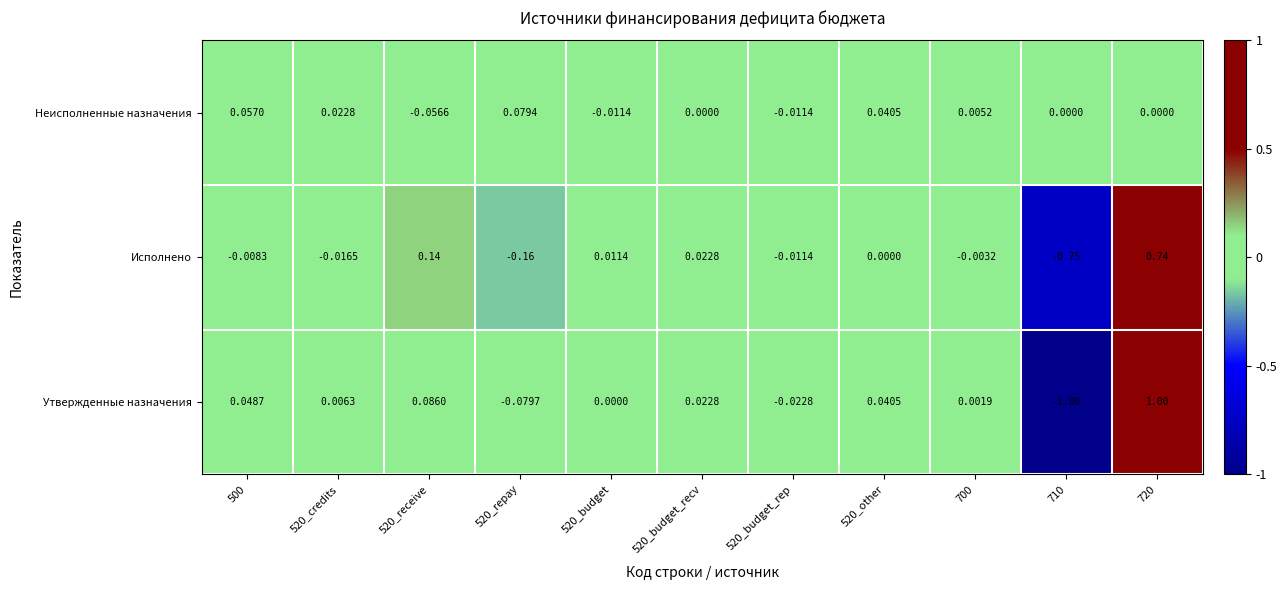

How many distinct data groups are displayed?

3